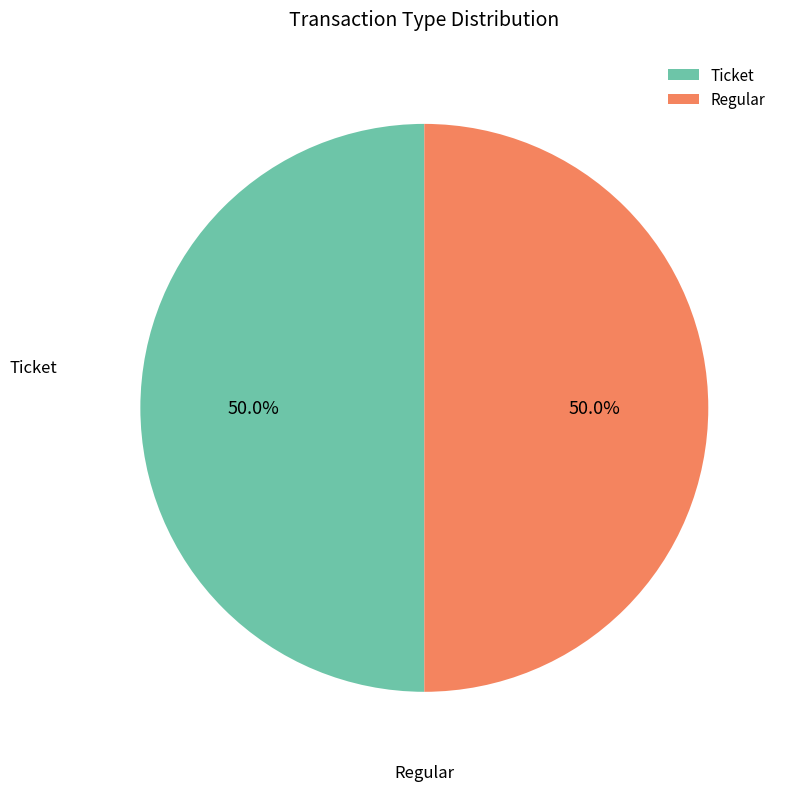

What portion of the pie excludes Ticket?

50.0%